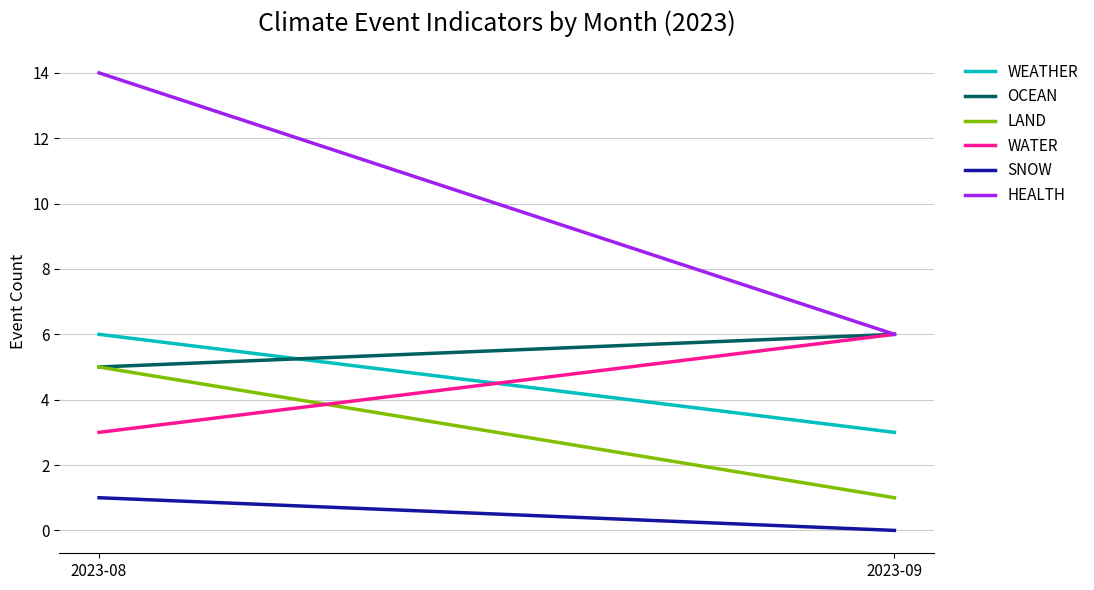

At how many categories does at least one series exceed 12?

1